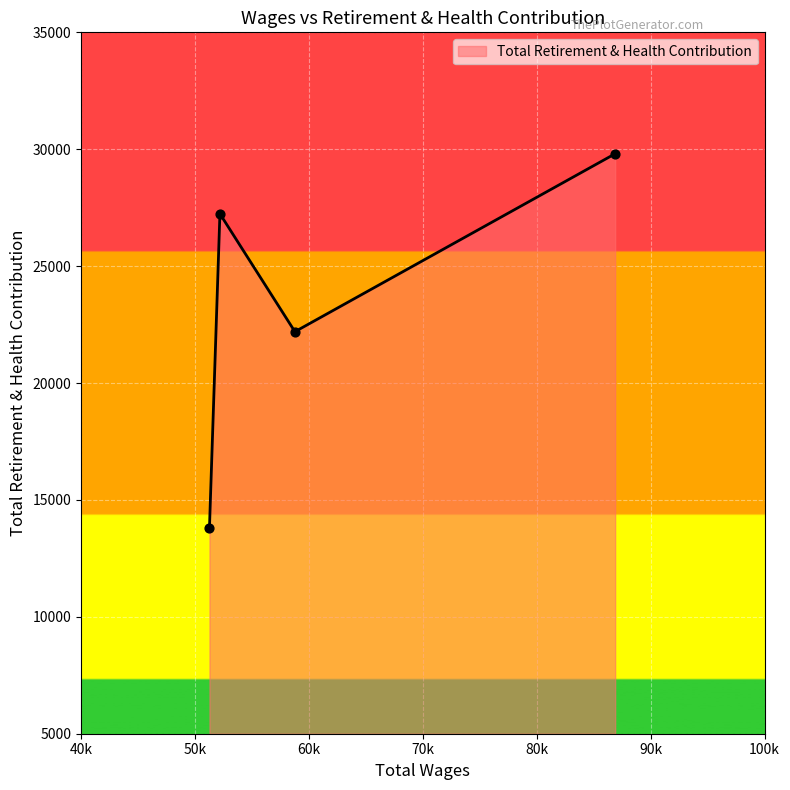

What is the smallest value displayed?

13810